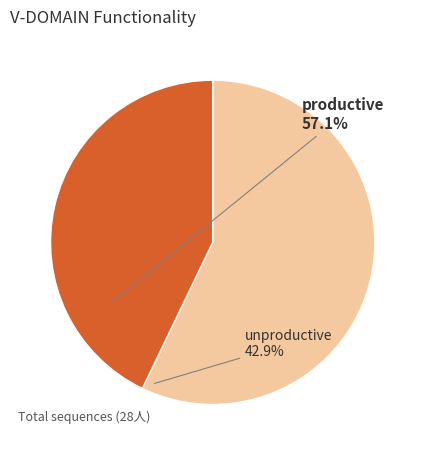

Rank the categories by value from highest to lowest.

productive, unproductive